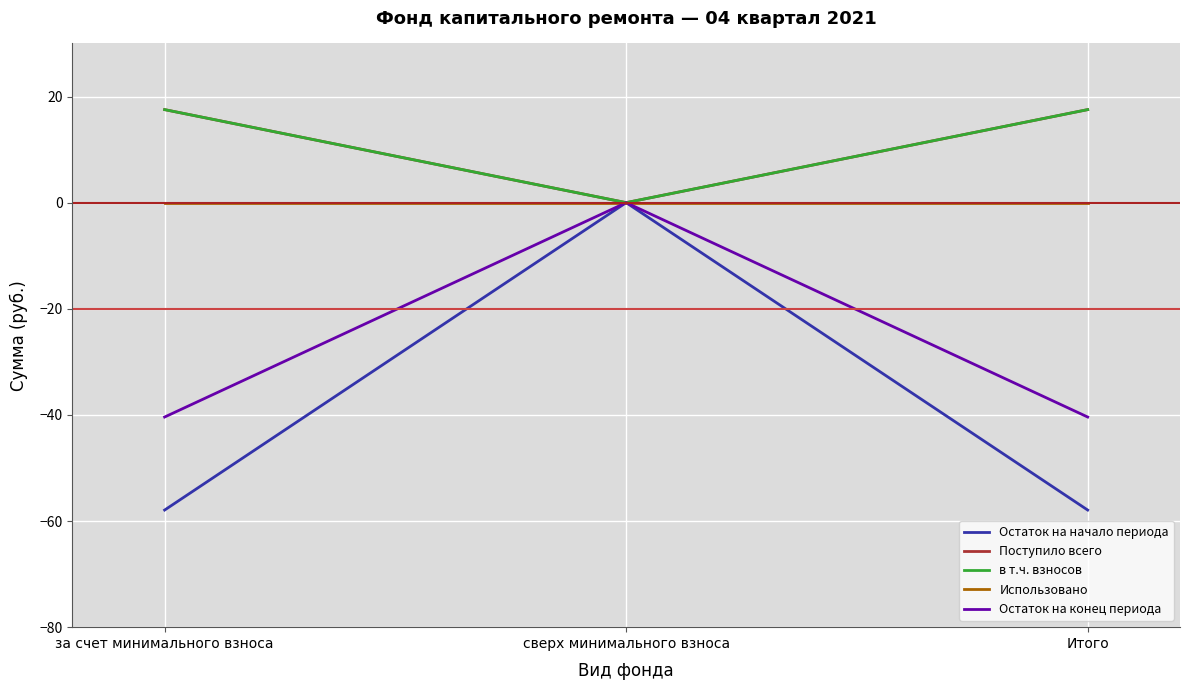

List the series in order of their peak value, lowest first.

Остаток на начало периода, Использовано, Остаток на конец периода, Поступило всего, в т.ч. взносов